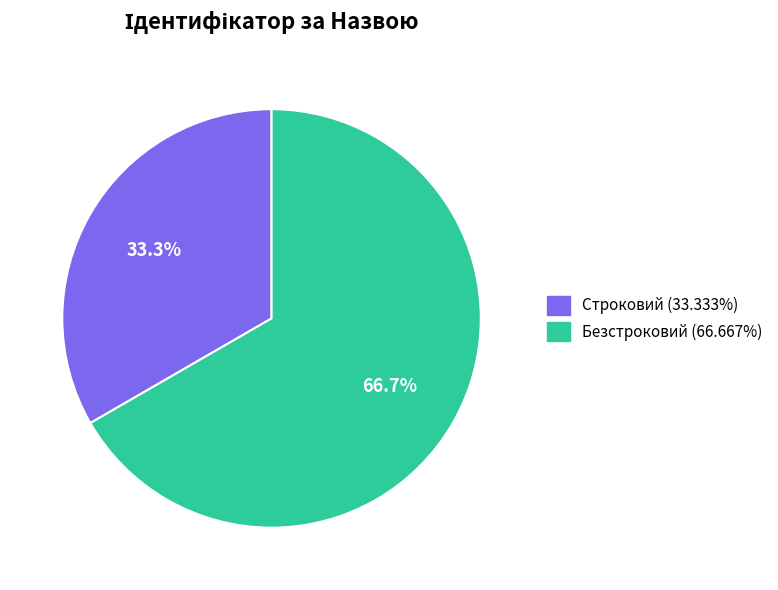

What percentage do Безстроковий and Строковий together represent?

100.0%